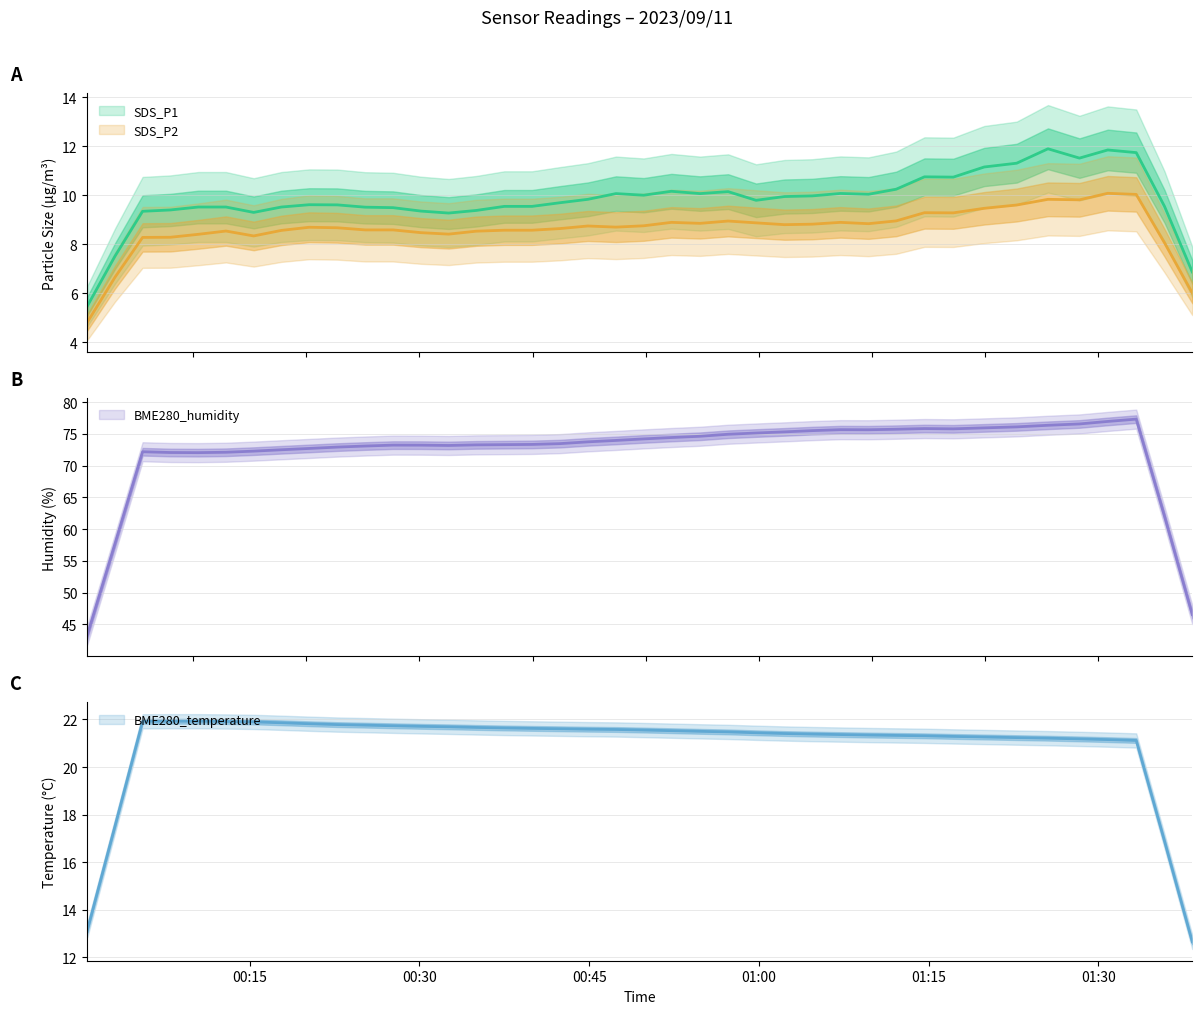

What is the total value across all series at 29?

116.4